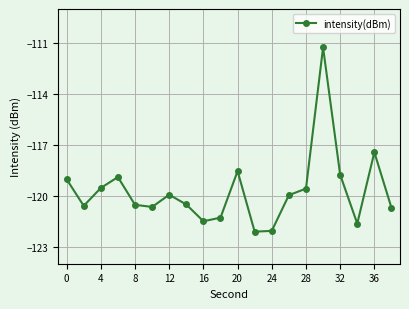

What is the smallest value displayed?

-122.1